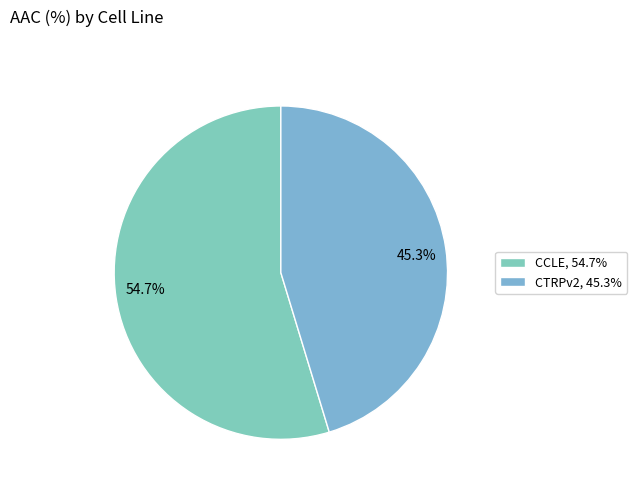

Is there a majority slice in this chart?

Yes